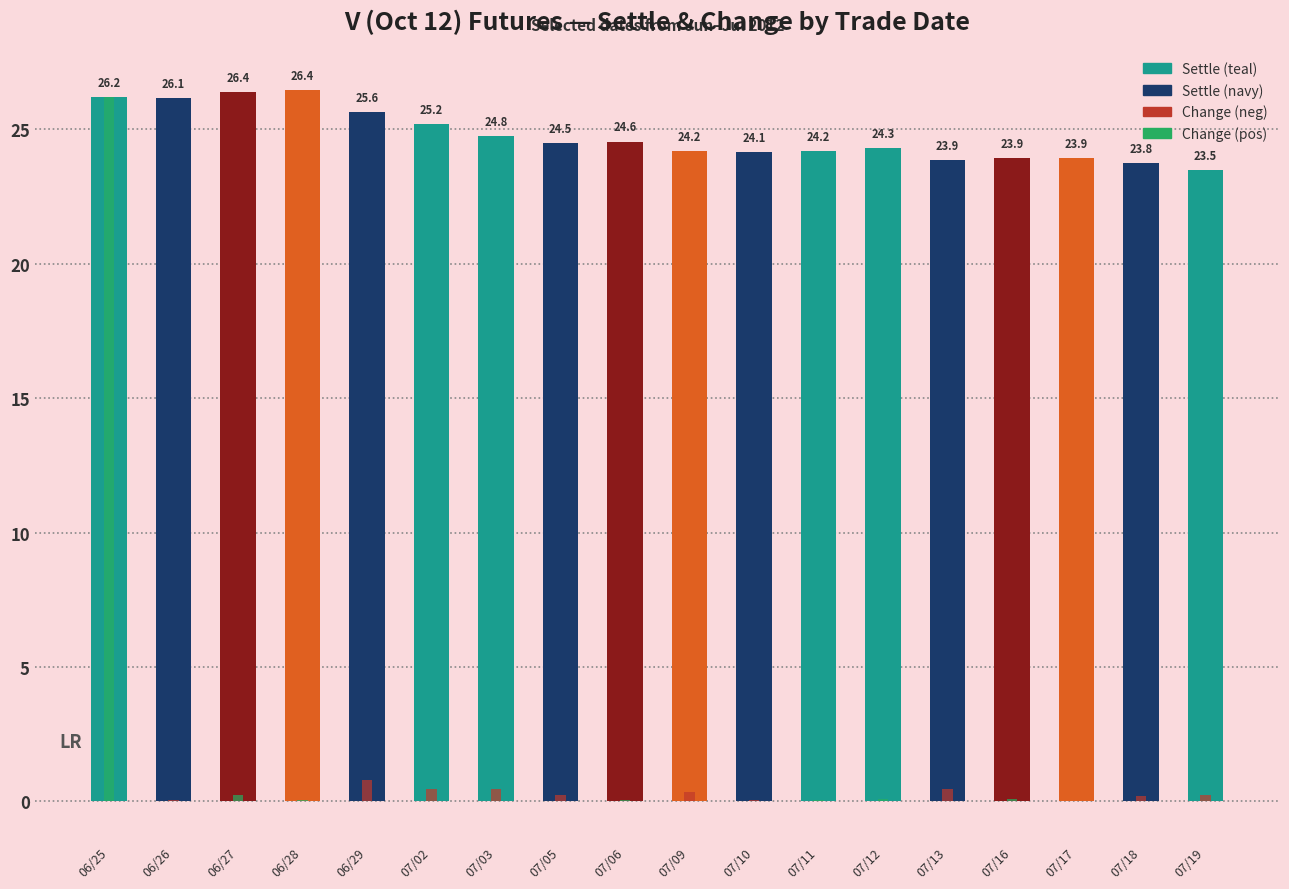

What is the spread (max minus min) of values at 07/18?

23.6